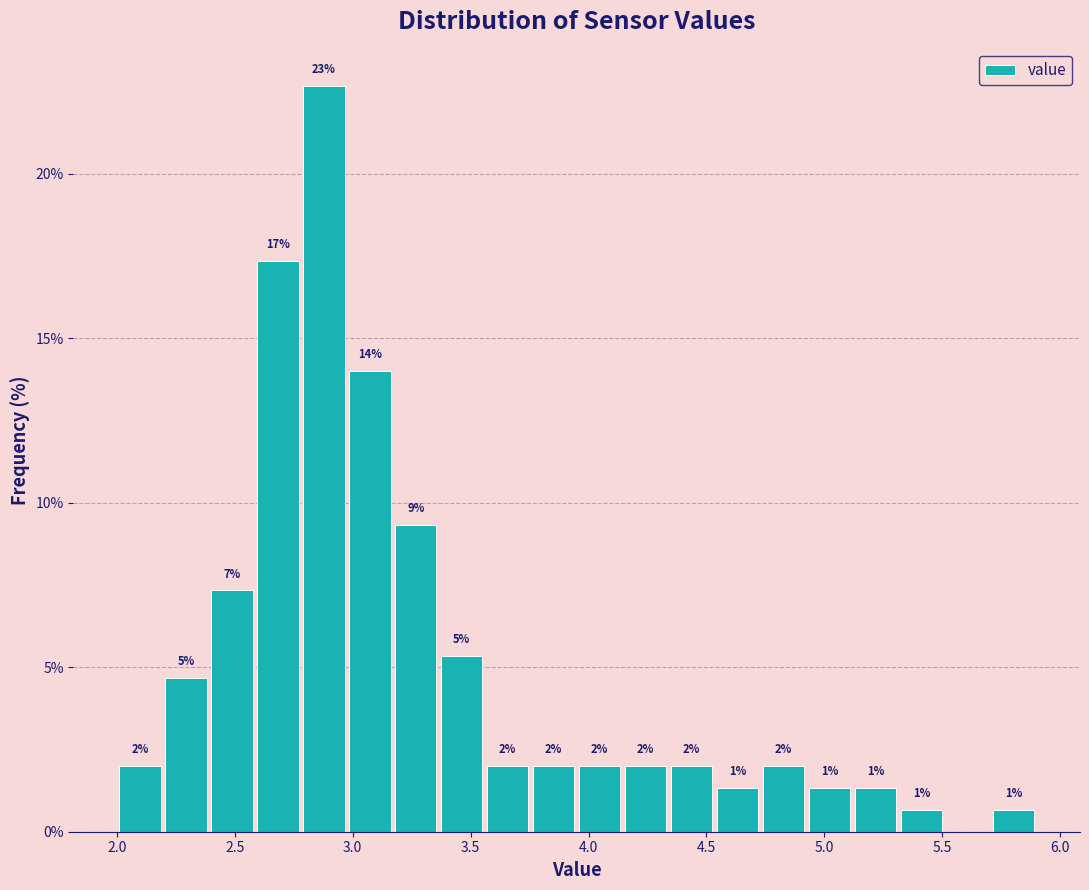

Around what value on the x-axis is the tallest bar? Give the approximate position of its centre, as read against the axis.

2.90